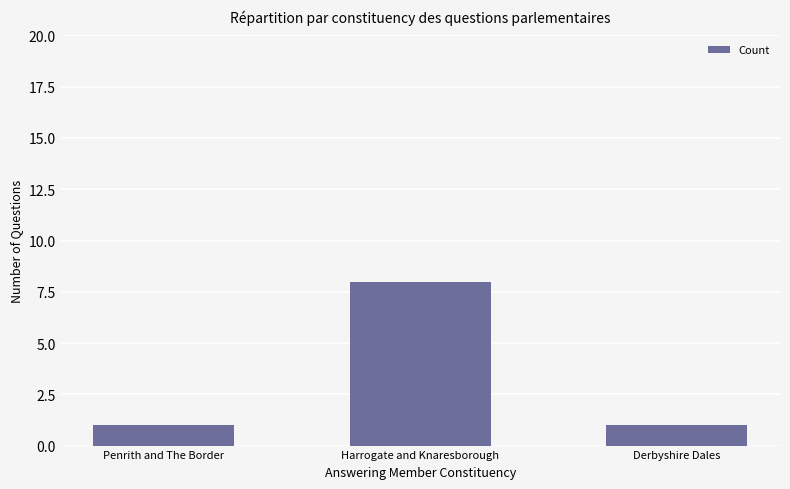

Does the chart contain stacked bars?

No